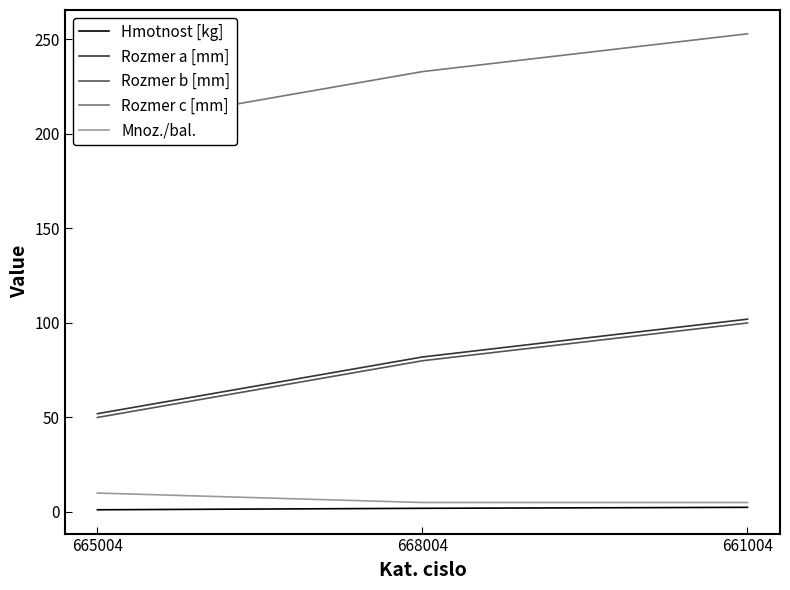

True or false: Rozmer b [mm] has a value of 171.1 at 661004.

False